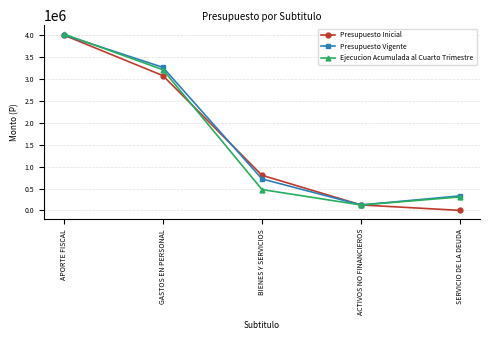

True or false: Ejecucion Acumulada al Cuarto Trimestre has a value of 308414 at SERVICIO DE LA DEUDA.

True